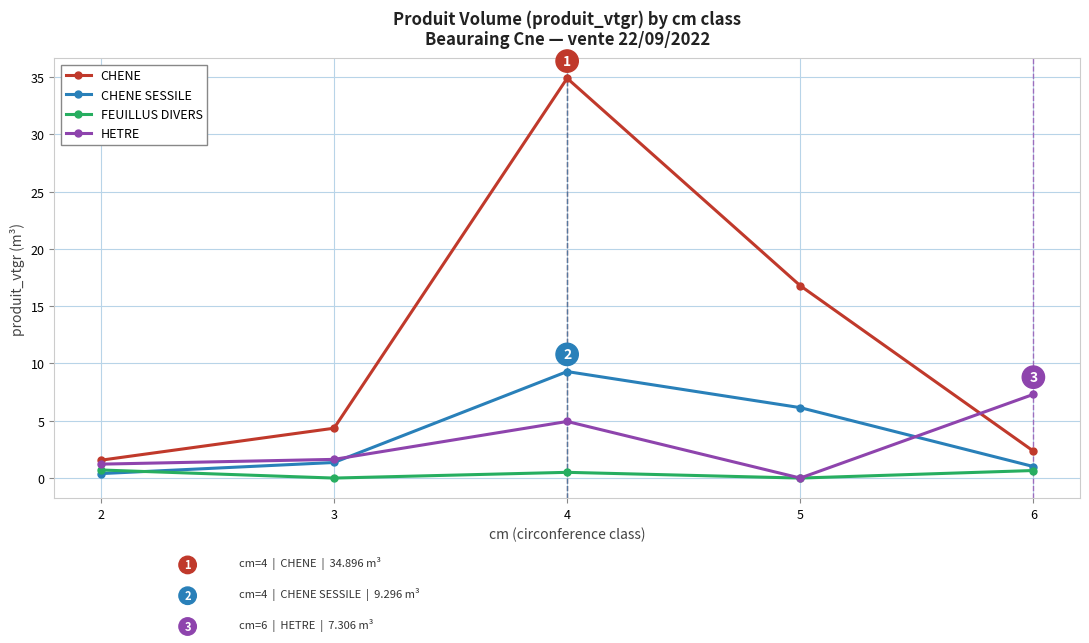

What is the total value across all series at 3?

7.3